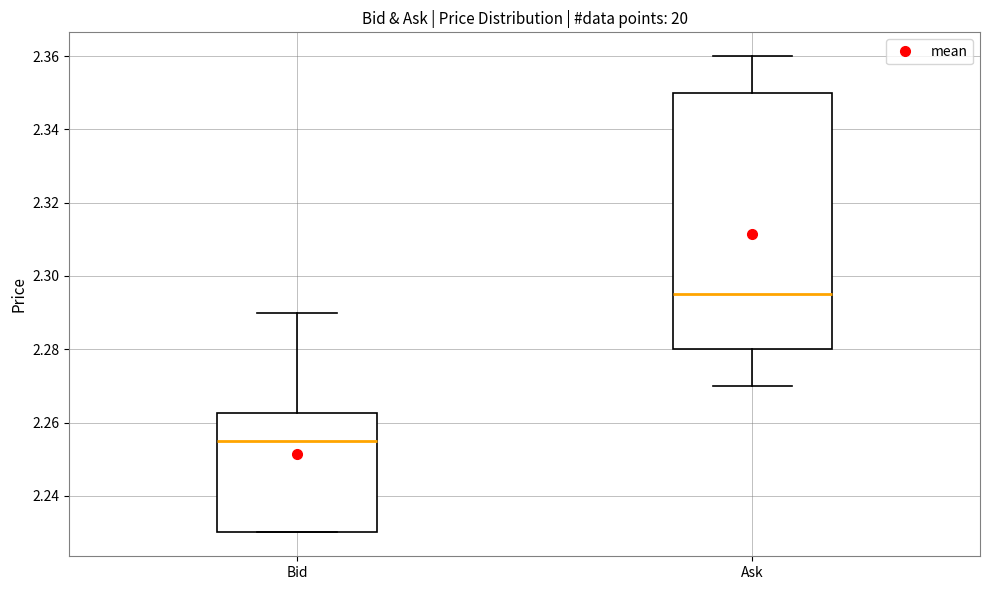

Reading left to right, read every box against the y-axis: the position of its median line, the range the box covers, and the ends of its whiskers. The values are not printed on the chart, so give them approximately, as read against the axis.

Bid: median 2.256, box 2.230 to 2.262, whiskers 2.230 to 2.290
Ask: median 2.296, box 2.280 to 2.350, whiskers 2.270 to 2.360